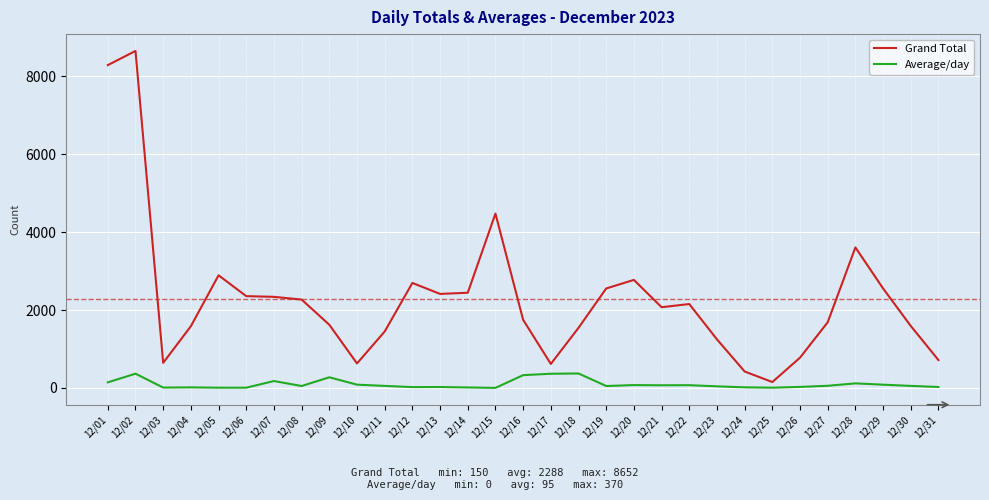

What are all the series names shown in the legend?

Grand Total, Average/day